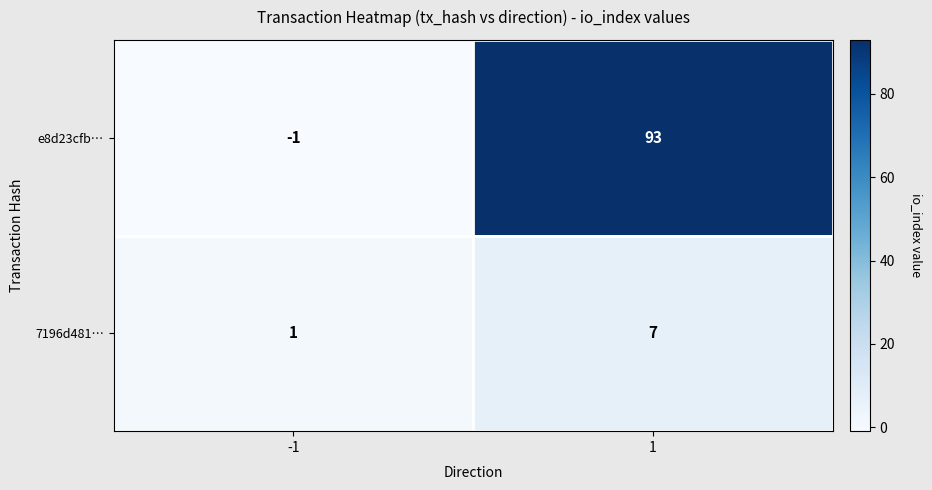

Reading left to right, what are all the values shown in this chart?

e8d23cfb…: -1=-1	1=93
7196d481…: -1=1	1=7